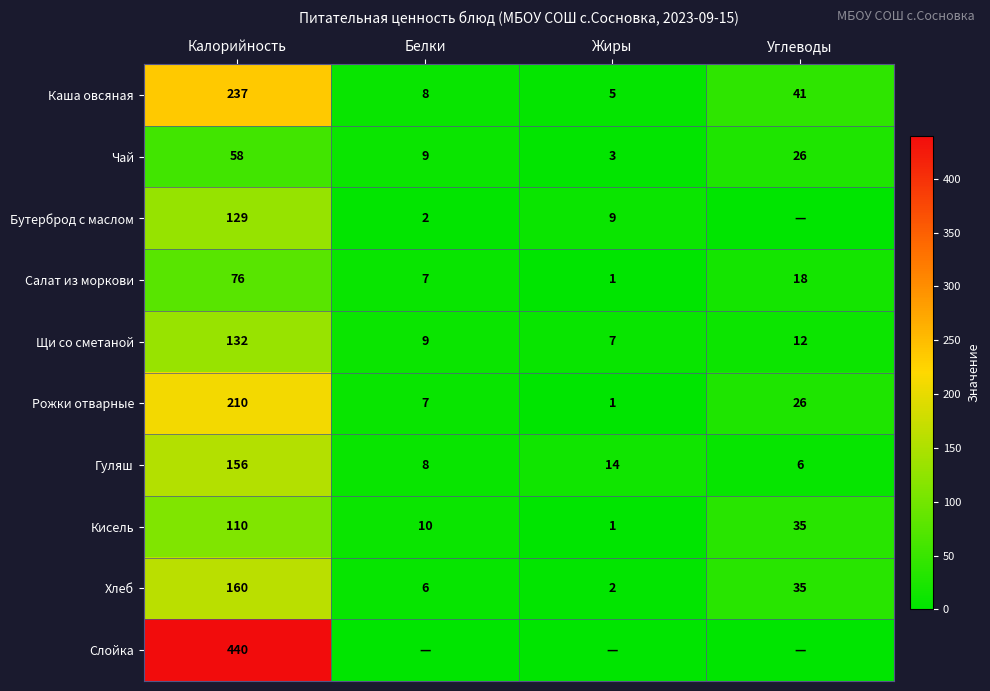

Rank the categories by Гуляш value from highest to lowest.

Калорийность, Жиры, Белки, Углеводы